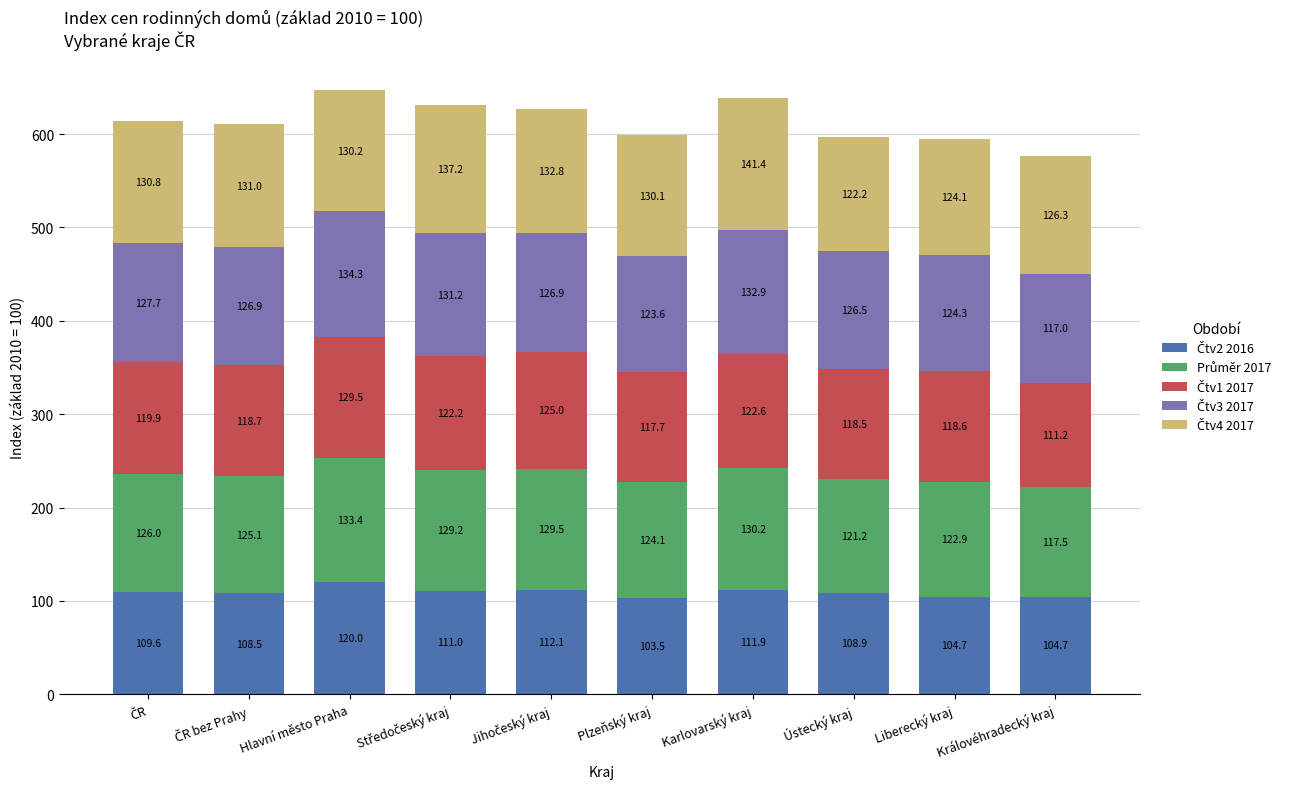

At which category is the sum across all series the highest?

Hlavní město Praha